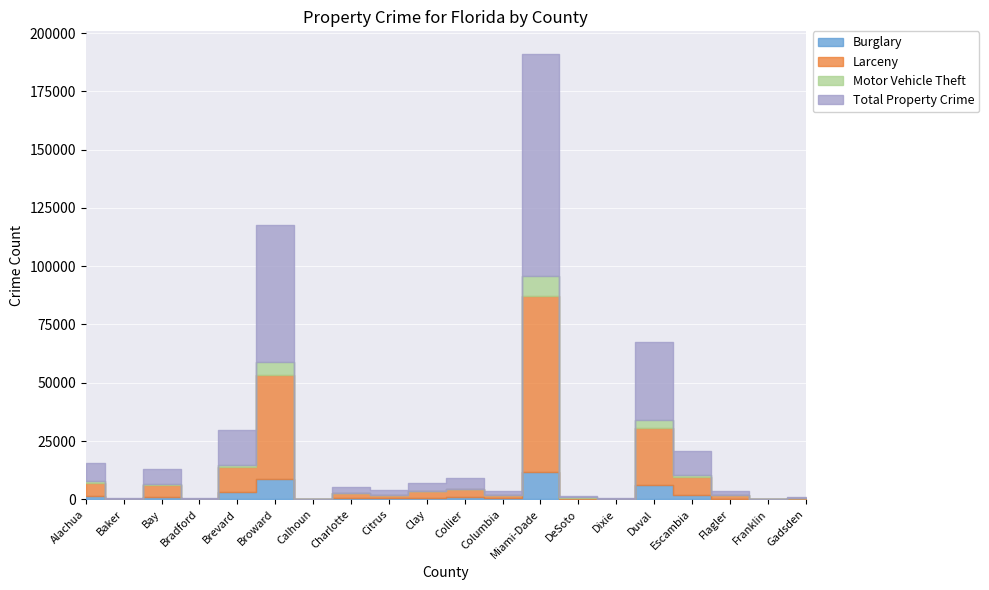

Rank the categories by Larceny value from highest to lowest.

Miami-Dade, Broward, Duval, Brevard, Escambia, Alachua, Bay, Collier, Clay, Charlotte, Citrus, Flagler, Columbia, DeSoto, Gadsden, Bradford, Baker, Dixie, Franklin, Calhoun